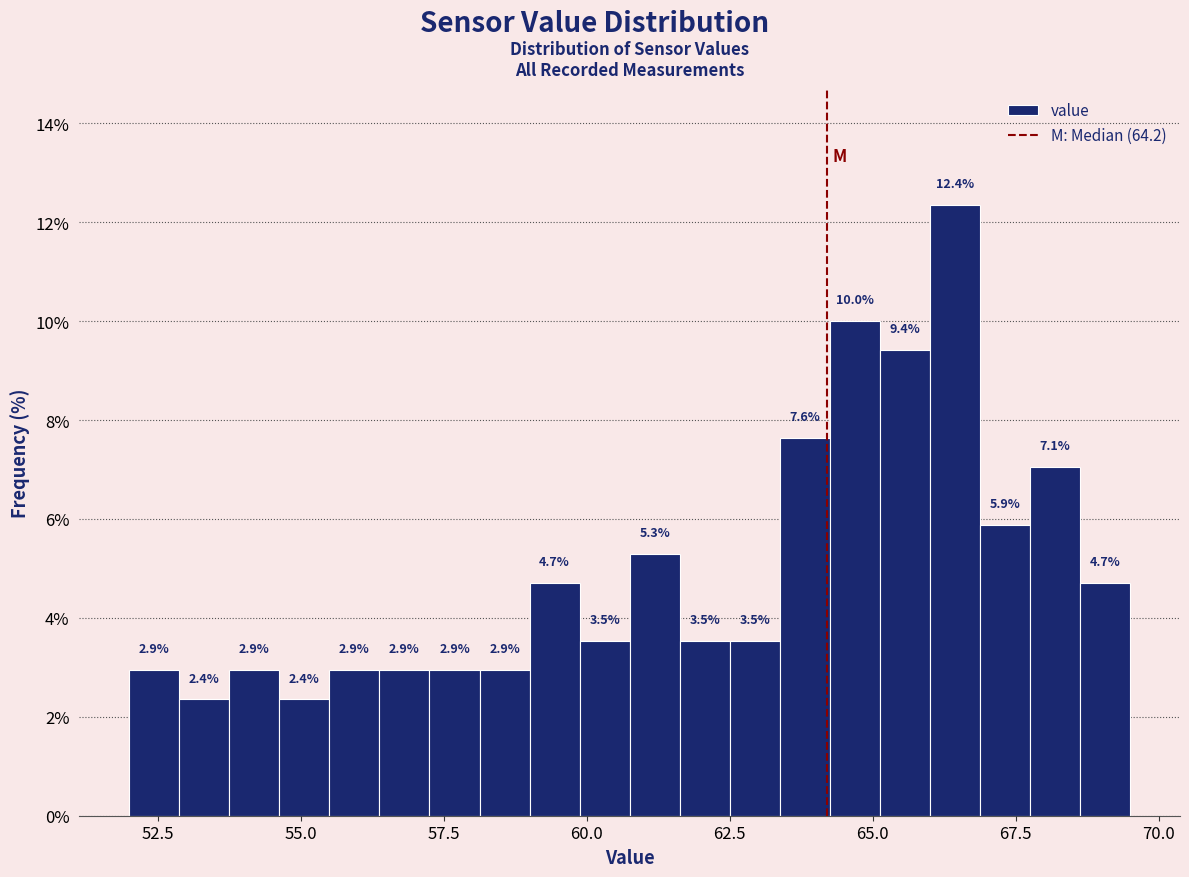

Around what value on the x-axis is the tallest bar? Give the approximate position of its centre, as read against the axis.

66.5